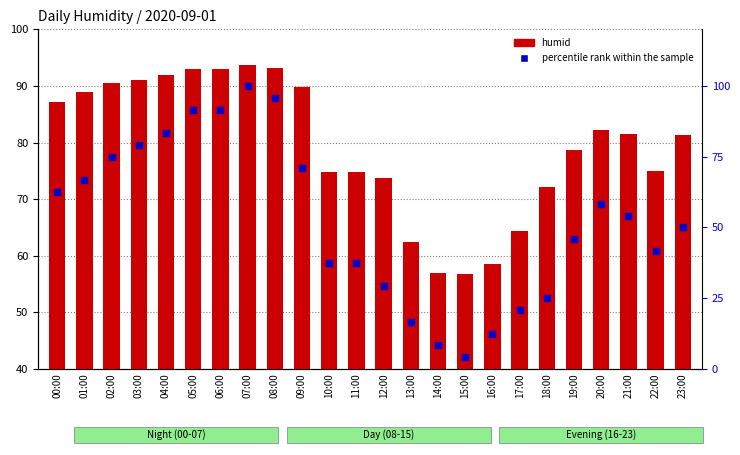

At how many categories does at least one series exceed 68?

19